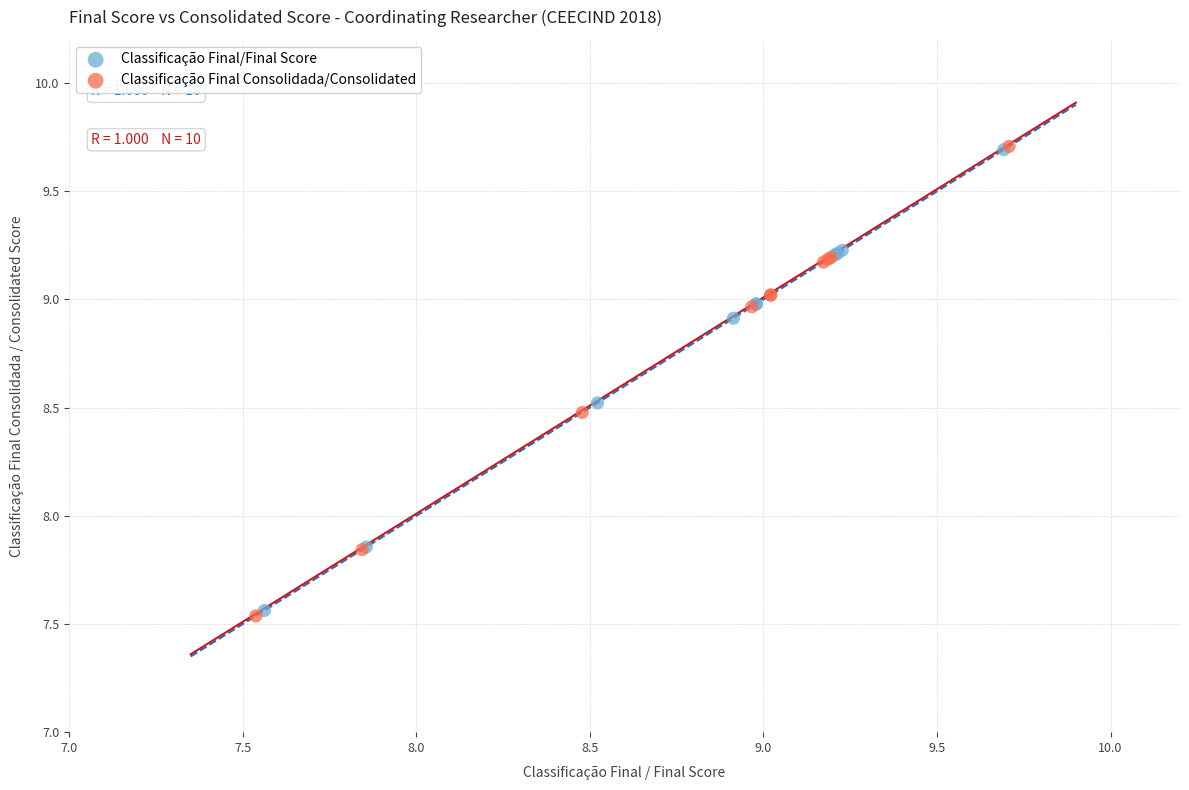

Which series has the widest spread of Y values?

Classificação Final Consolidada/Consolidated